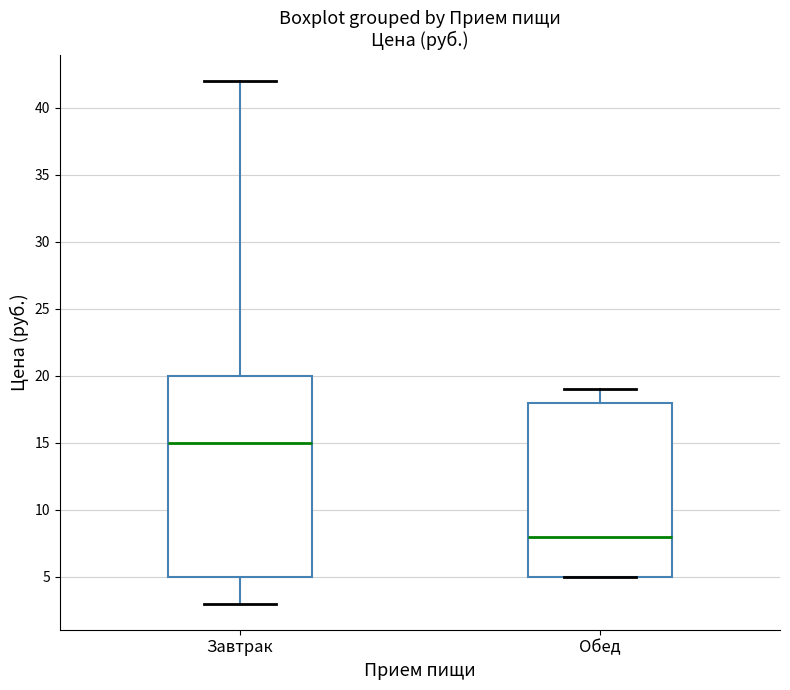

Which box is the tallest, from its lower edge to its upper edge?

Завтрак